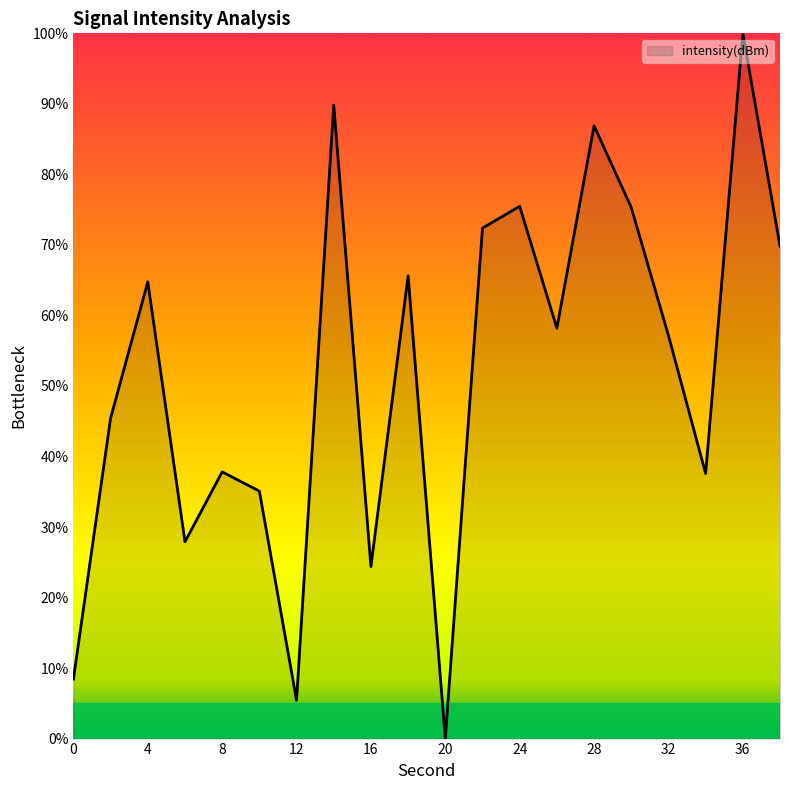

What is the greatest value displayed?

100.0